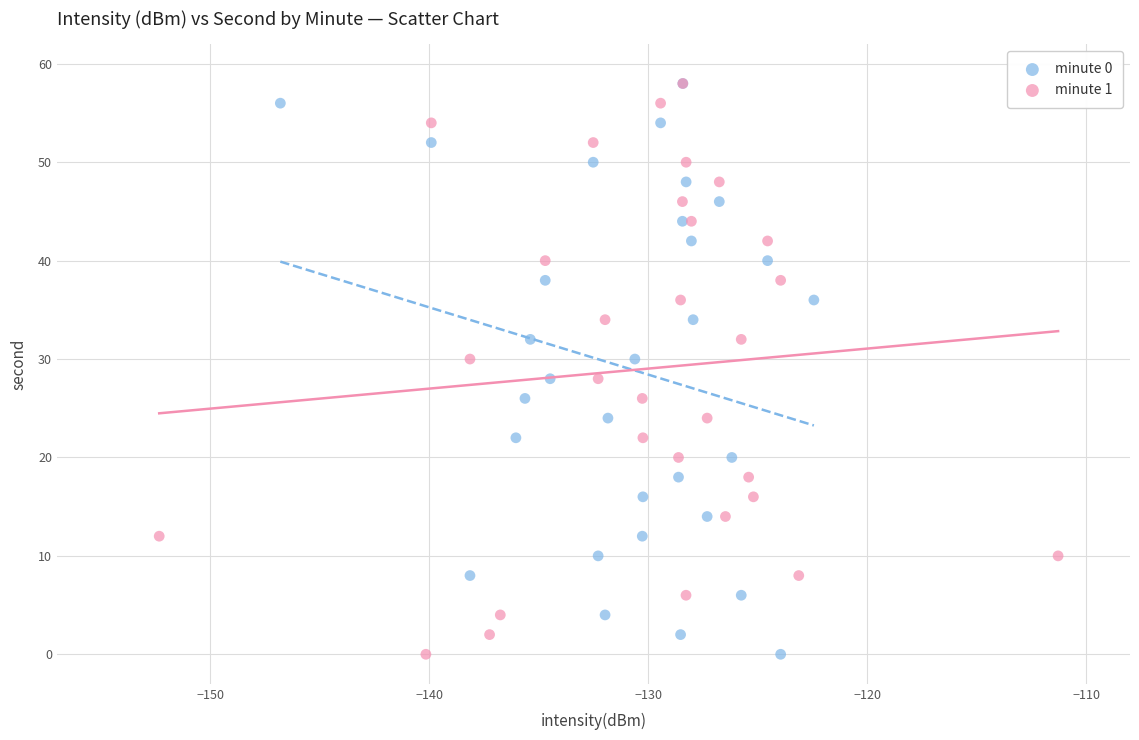

What are all the series names shown in the legend?

minute 0, minute 1